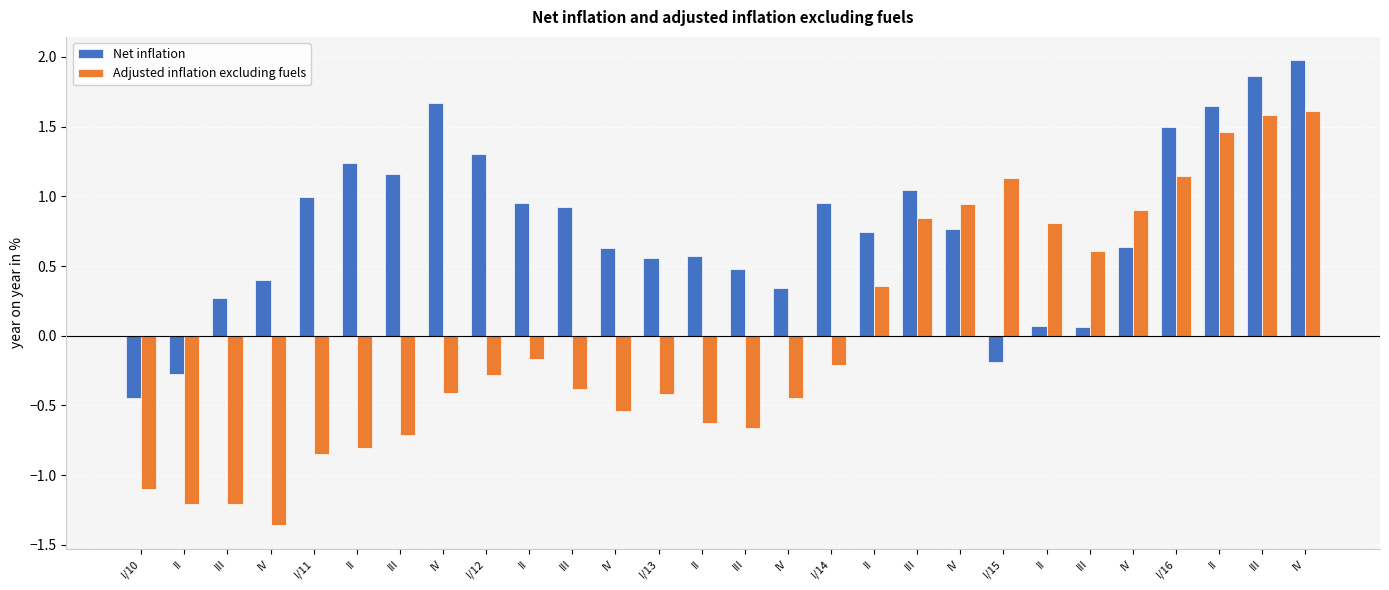

How many values in Net inflation are below zero?

3